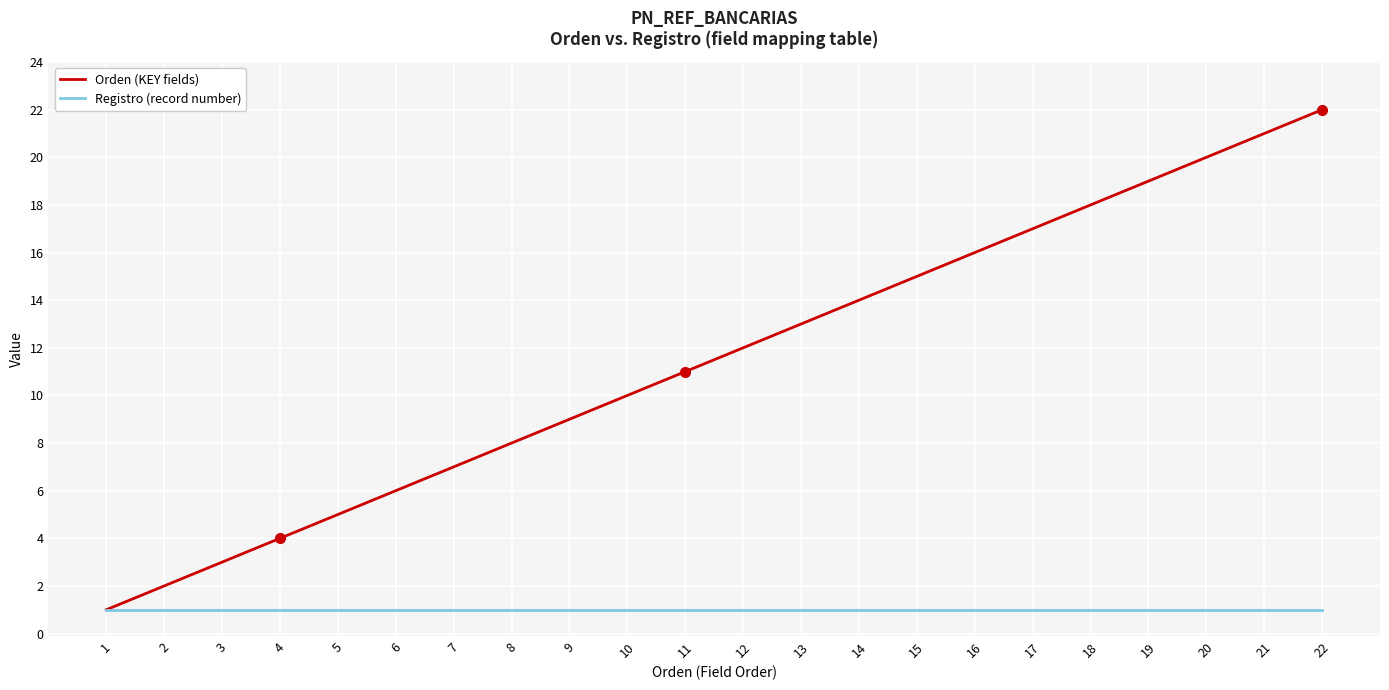

At 5, list the series in order from largest to smallest.

Orden (KEY fields), Registro (record number)